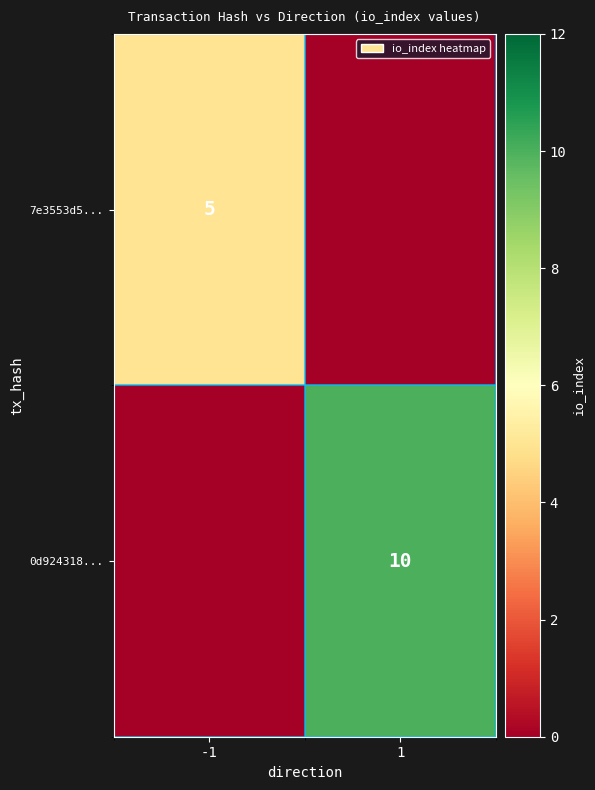

What is the total value across all series at 1?

10